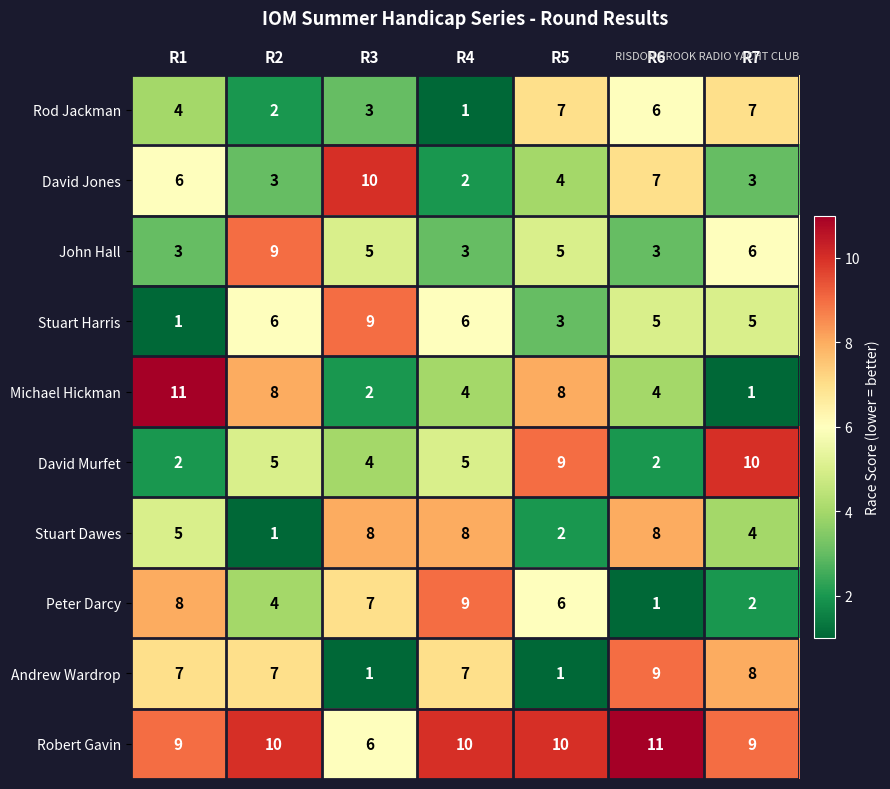

What is the greatest value displayed?

11